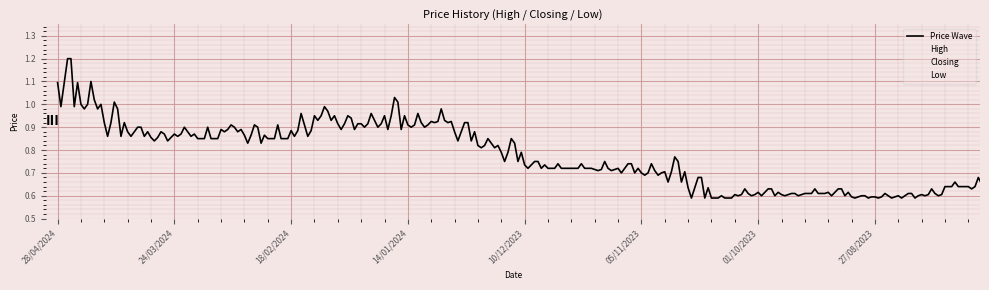

True or false: Low has more than 1 interior local peaks.

True